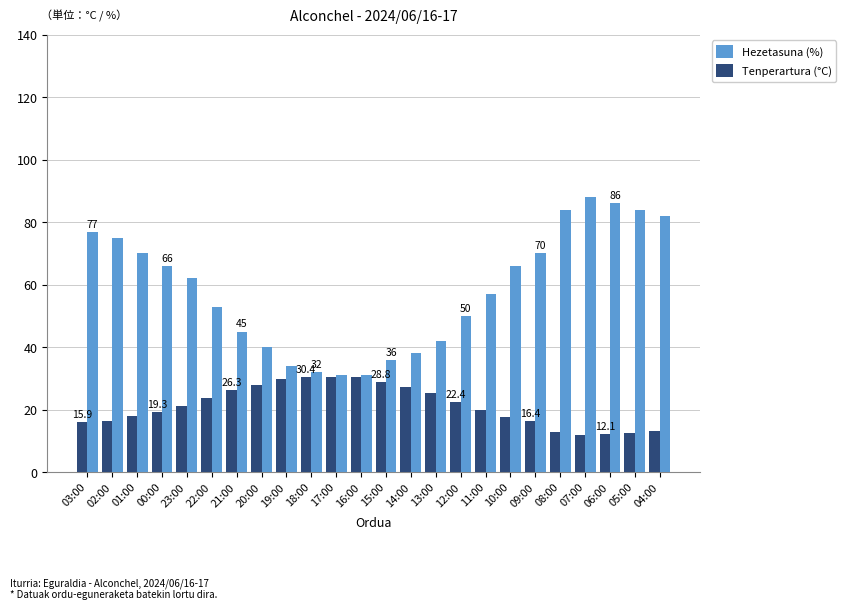

What is the label of the 12th bar from the left?

16:00